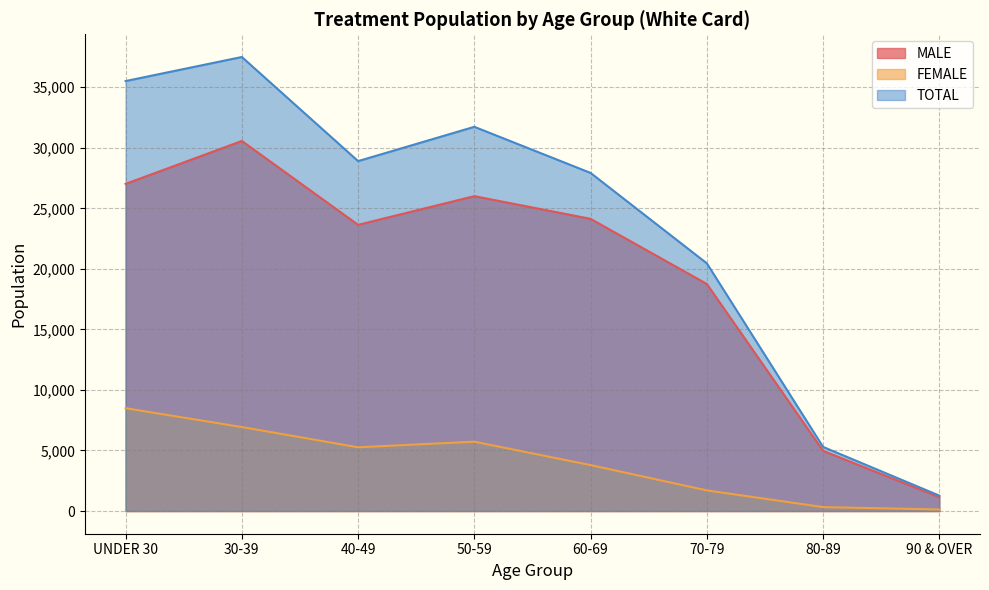

What position from the right is 90 & OVER?

1